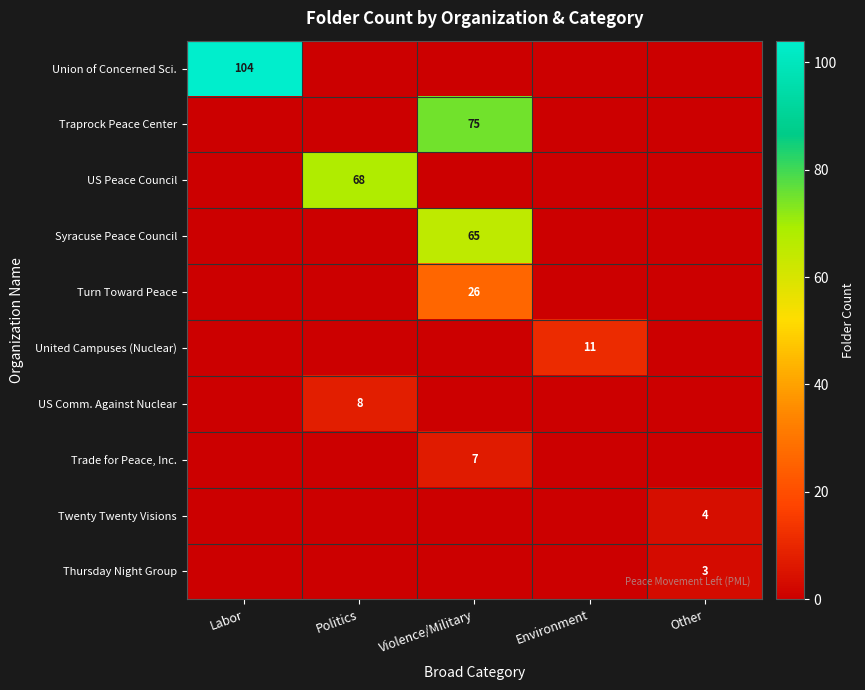

Is the value of Traprock Peace Center at Violence/Military greater than the value of Syracuse Peace Council at Violence/Military?

Yes